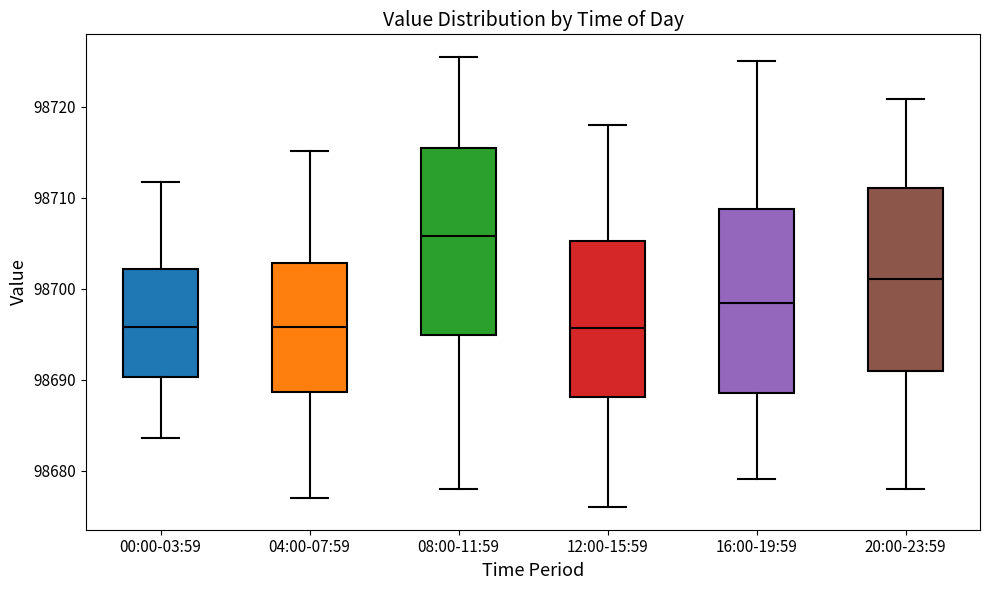

Reading left to right, transcribe this box plot: for each box, give where its median line is, the range the box spans, and where its two whiskers end, as read against the y-axis. The values are not printed on the chart, so give them approximately, as read against the axis.

00:00-03:59: median 98696, box 98690 to 98702, whiskers 98684 to 98712
04:00-07:59: median 98696, box 98689 to 98703, whiskers 98677 to 98715
08:00-11:59: median 98706, box 98695 to 98716, whiskers 98678 to 98726
12:00-15:59: median 98696, box 98688 to 98705, whiskers 98676 to 98718
16:00-19:59: median 98698, box 98689 to 98709, whiskers 98679 to 98725
20:00-23:59: median 98701, box 98691 to 98711, whiskers 98678 to 98721